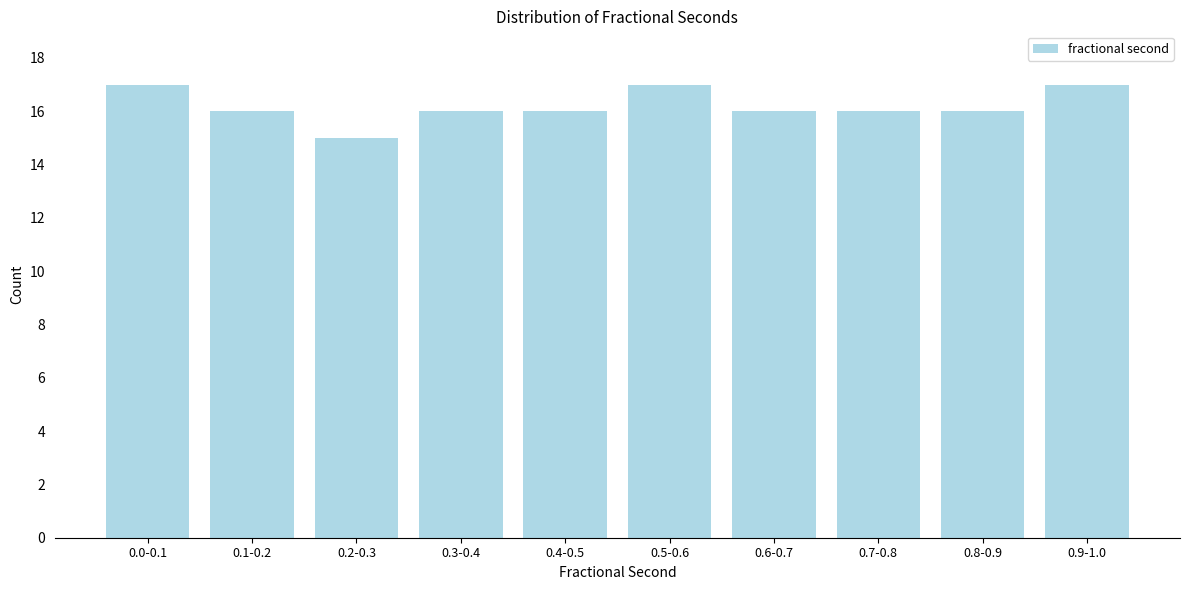

Reading left to right, what are all the values shown in this chart?

0.0-0.1=17	0.1-0.2=16	0.2-0.3=15	0.3-0.4=16	0.4-0.5=16	0.5-0.6=17	0.6-0.7=16	0.7-0.8=16	0.8-0.9=16	0.9-1.0=17